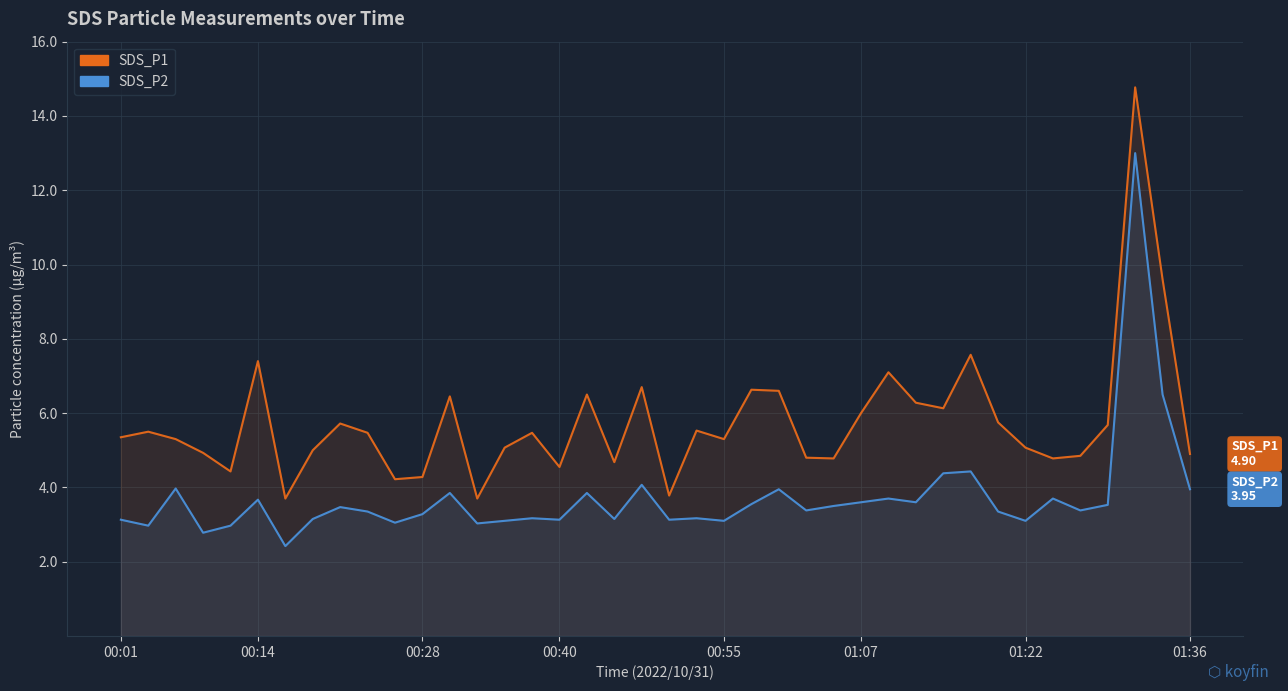

Which series has the widest spread of values?

SDS_P1